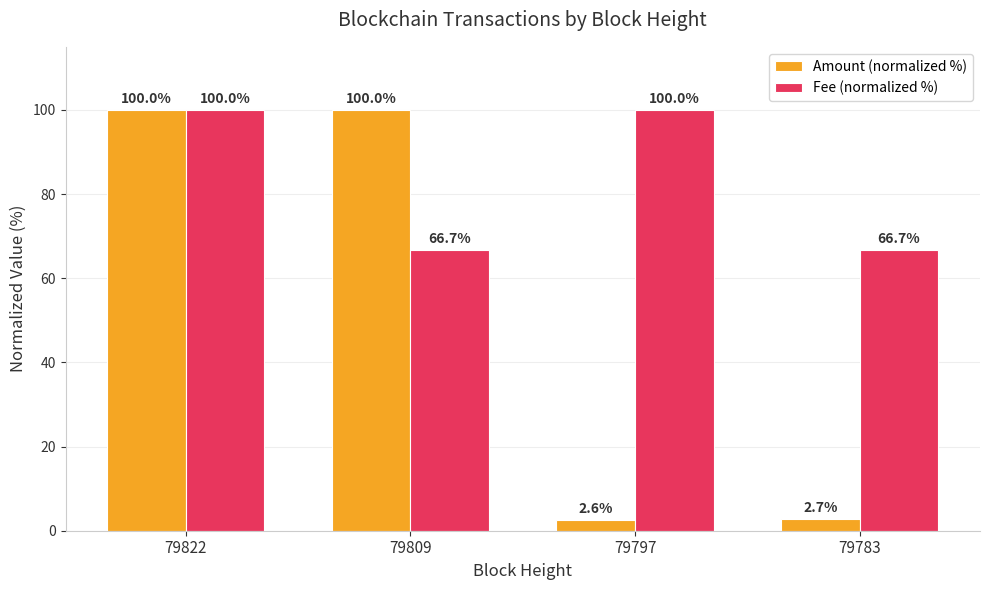

Rank the series at 79809 from lowest to highest value.

Fee (normalized %), Amount (normalized %)